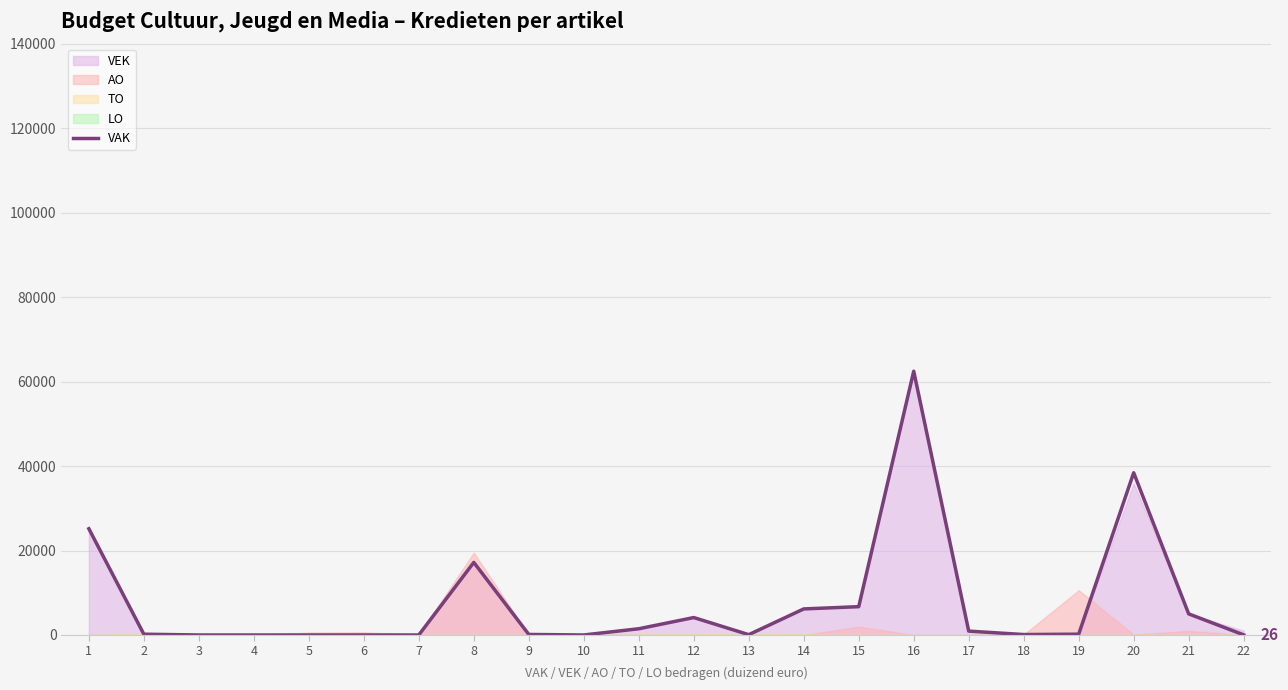

Does the chart display data point markers on the line(s)?

No